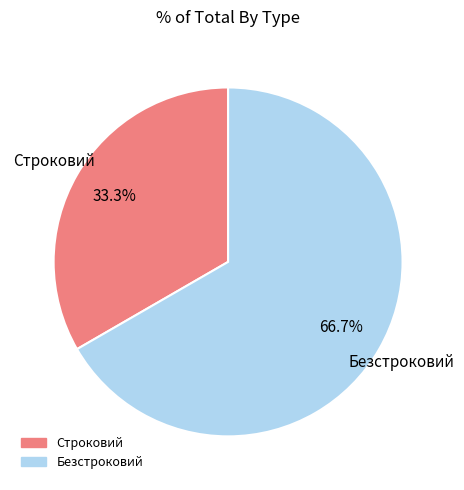

To the nearest percent, what is the difference between the Безстроковий and Строковий slice percentages?

33%